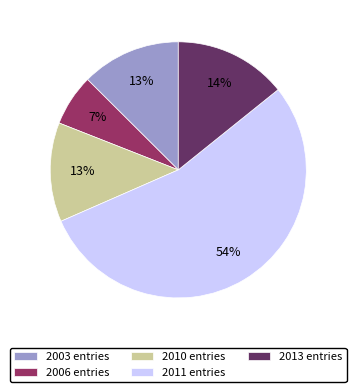

Between 2011 entries and 2013 entries, which is larger?

2011 entries